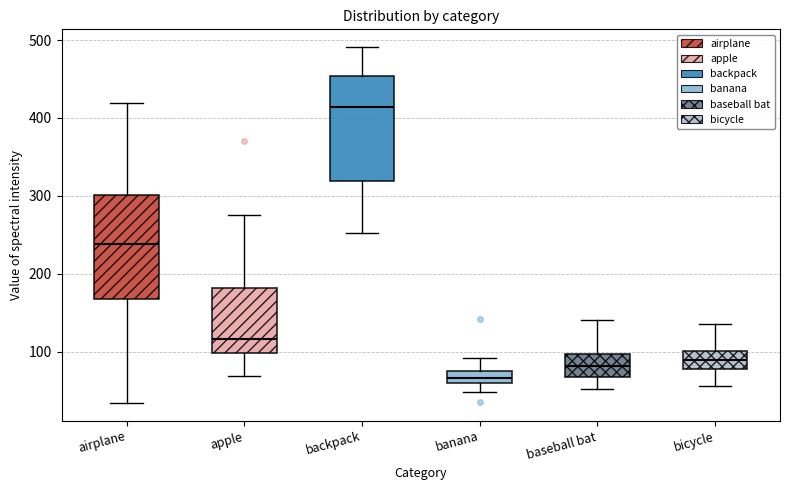

Reading left to right, transcribe this box plot: for each box, give where its median line is, the range the box spans, and where its two whiskers end, as read against the y-axis. The values are not printed on the chart, so give them approximately, as read against the axis.

airplane: median 240, box 170 to 300, whiskers 30 to 420
apple: median 120, box 100 to 180, whiskers 70 to 280
backpack: median 410, box 320 to 450, whiskers 250 to 490
banana: median 70, box 60 to 80, whiskers 50 to 90
baseball bat: median 80, box 70 to 100, whiskers 50 to 140
bicycle: median 90, box 80 to 100, whiskers 60 to 140